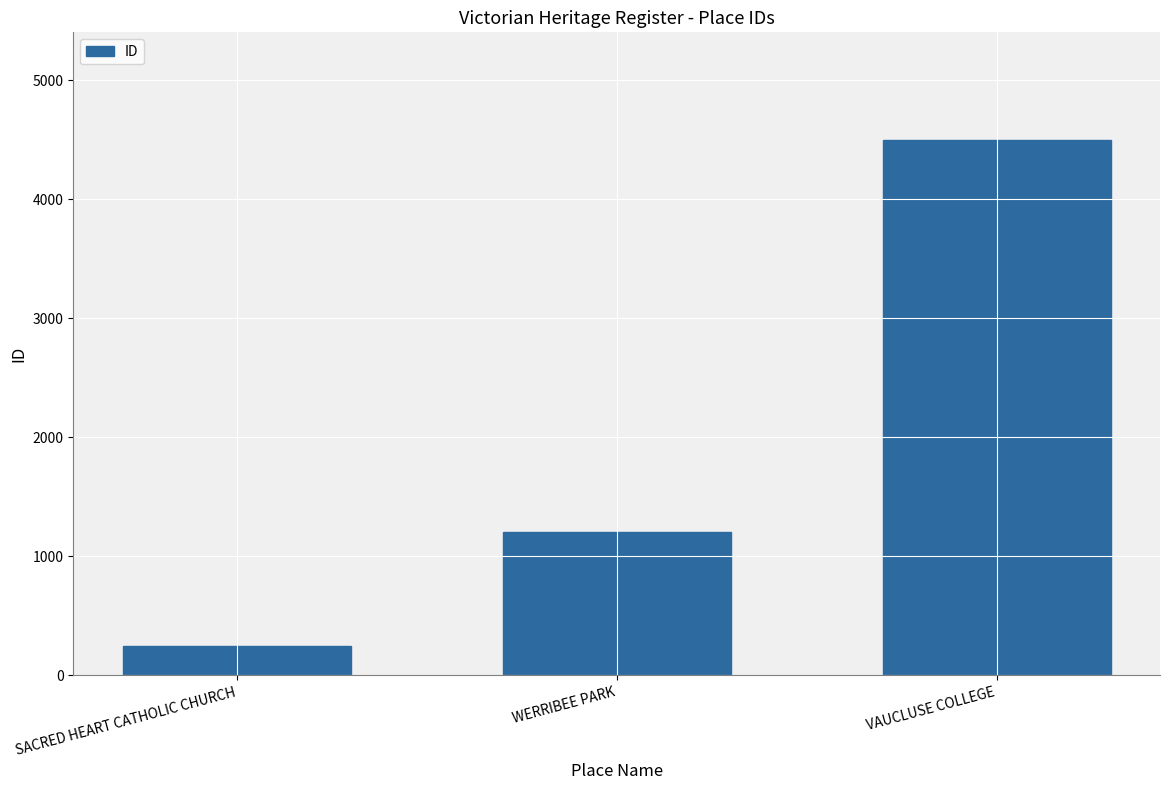

What is the label of the 1st bar from the left?

SACRED HEART CATHOLIC CHURCH